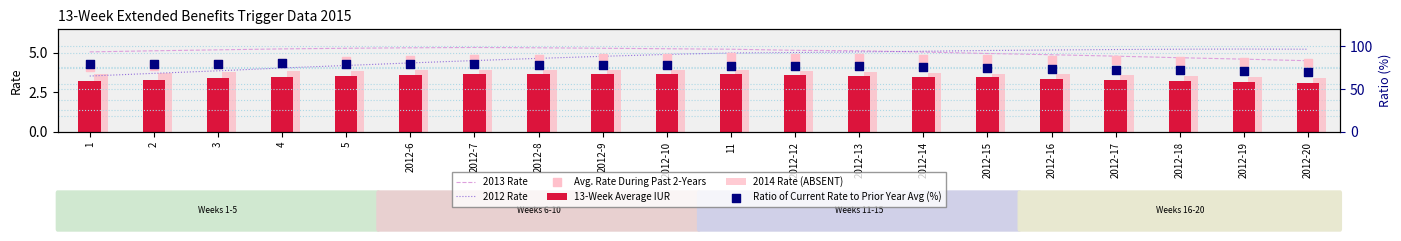

At how many categories does at least one series exceed 44?

20